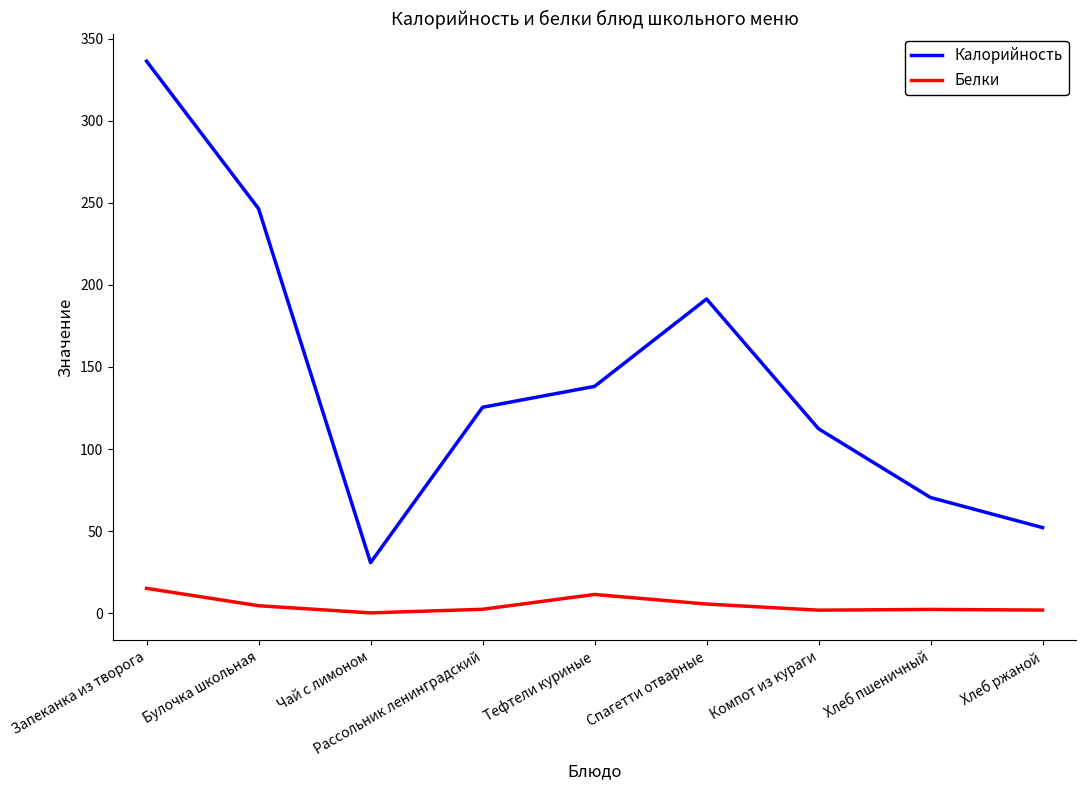

Between Булочка школьная and Спагетти отварные, which series saw the biggest shift?

Калорийность